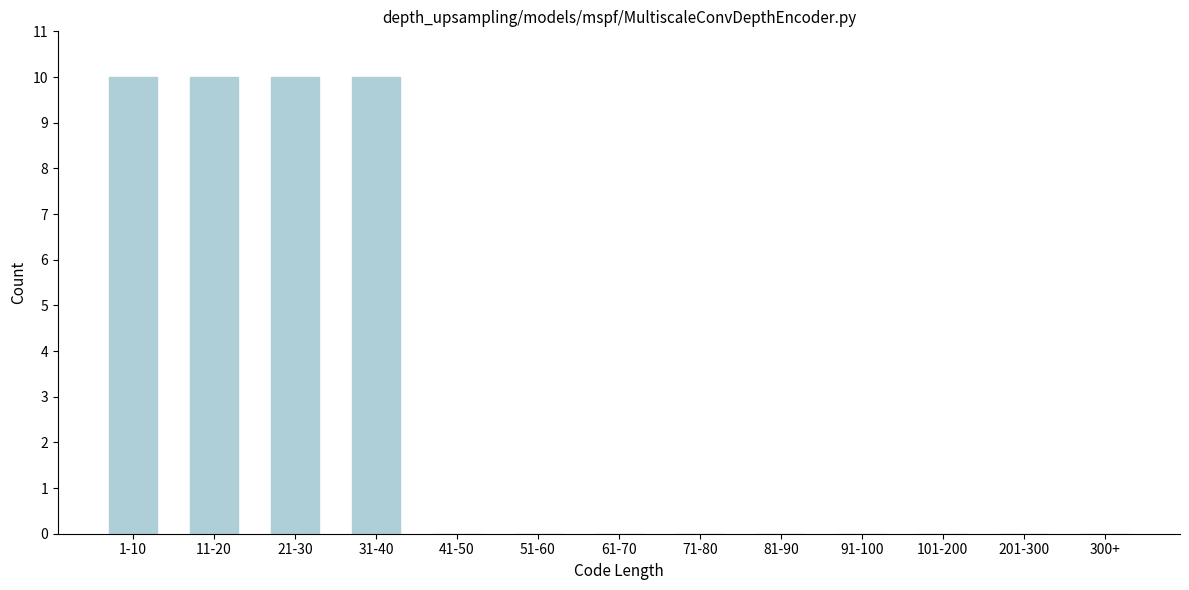

Reading left to right, what are all the values shown in this chart?

1-10=10	11-20=10	21-30=10	31-40=10	41-50=0	51-60=0	61-70=0	71-80=0	81-90=0	91-100=0	101-200=0	201-300=0	300+=0